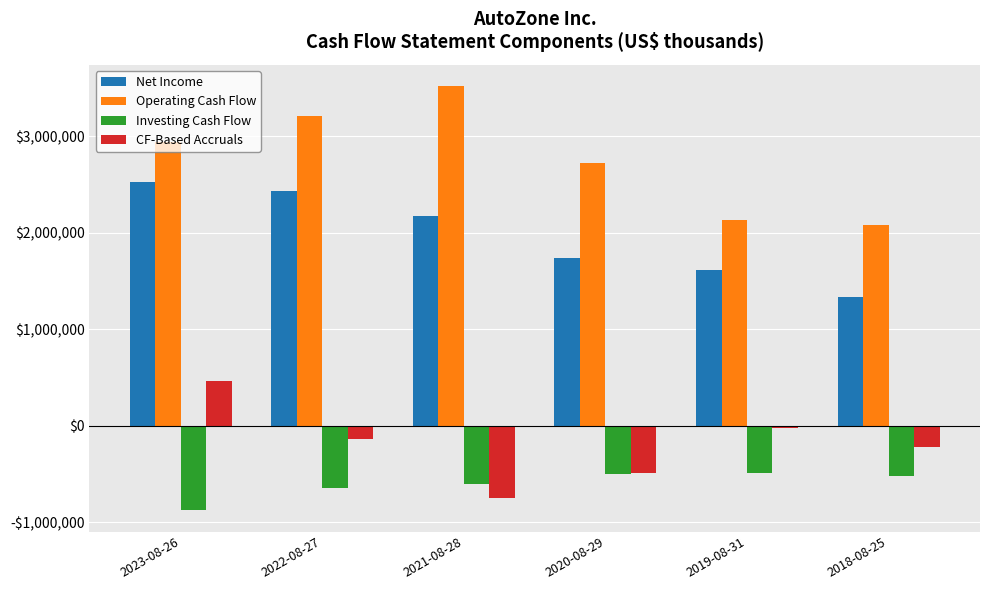

What are all the series names shown in the legend?

Net Income, Operating Cash Flow, Investing Cash Flow, CF-Based Accruals